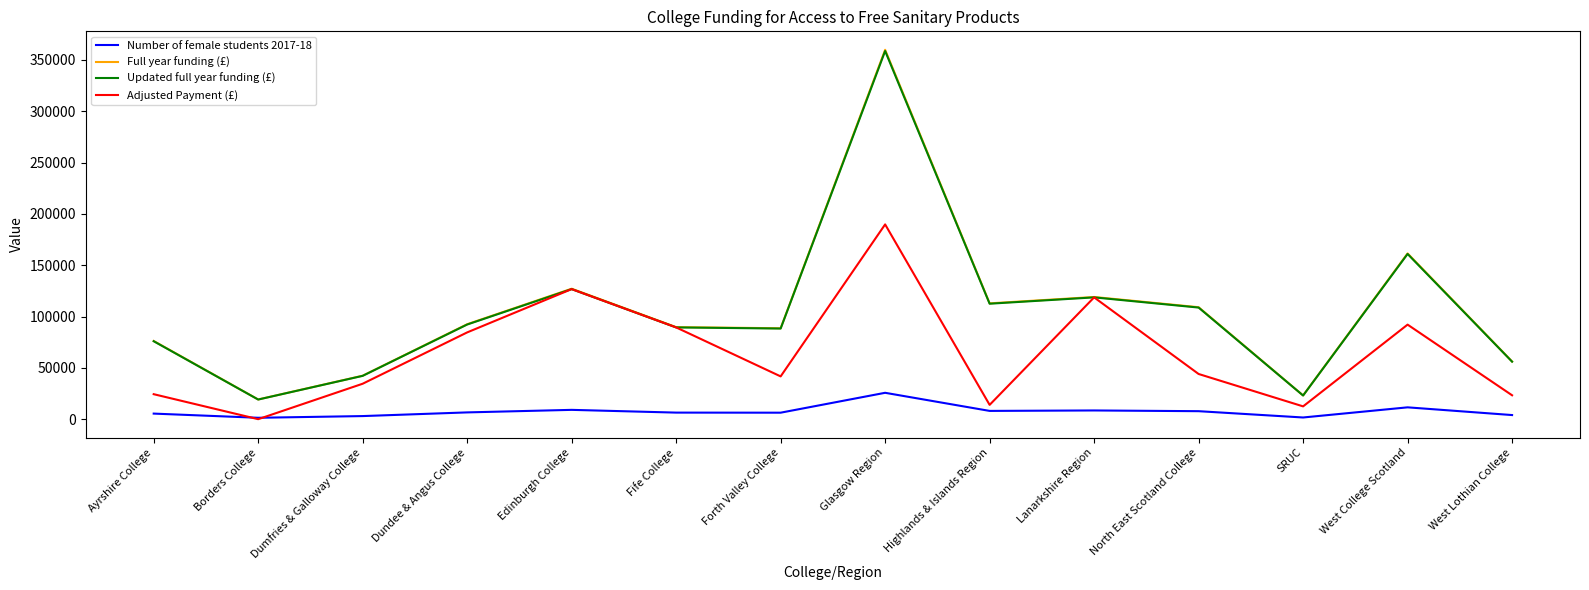

What are all the series names shown in the legend?

Number of female students 2017-18, Full year funding (£), Updated full year funding (£), Adjusted Payment (£)